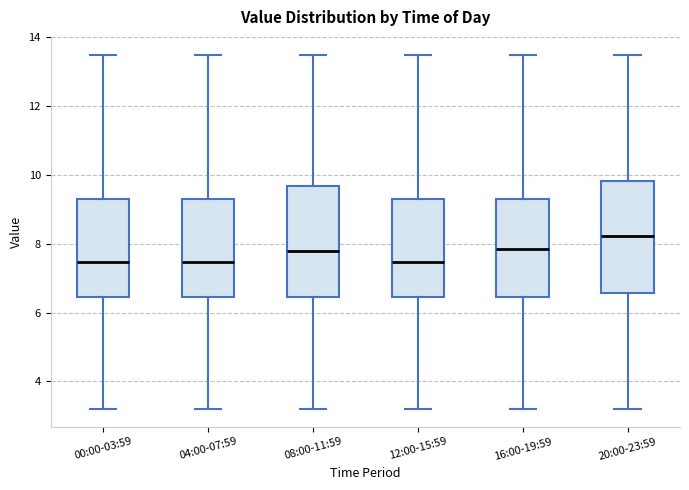

Reading left to right, read every box against the y-axis: the position of its median line, the range the box covers, and the ends of its whiskers. The values are not printed on the chart, so give them approximately, as read against the axis.

00:00-03:59: median 7.4, box 6.4 to 9.4, whiskers 3.2 to 13.6
04:00-07:59: median 7.4, box 6.4 to 9.4, whiskers 3.2 to 13.6
08:00-11:59: median 7.8, box 6.4 to 9.6, whiskers 3.2 to 13.6
12:00-15:59: median 7.4, box 6.4 to 9.4, whiskers 3.2 to 13.6
16:00-19:59: median 7.8, box 6.4 to 9.4, whiskers 3.2 to 13.6
20:00-23:59: median 8.2, box 6.6 to 9.8, whiskers 3.2 to 13.6